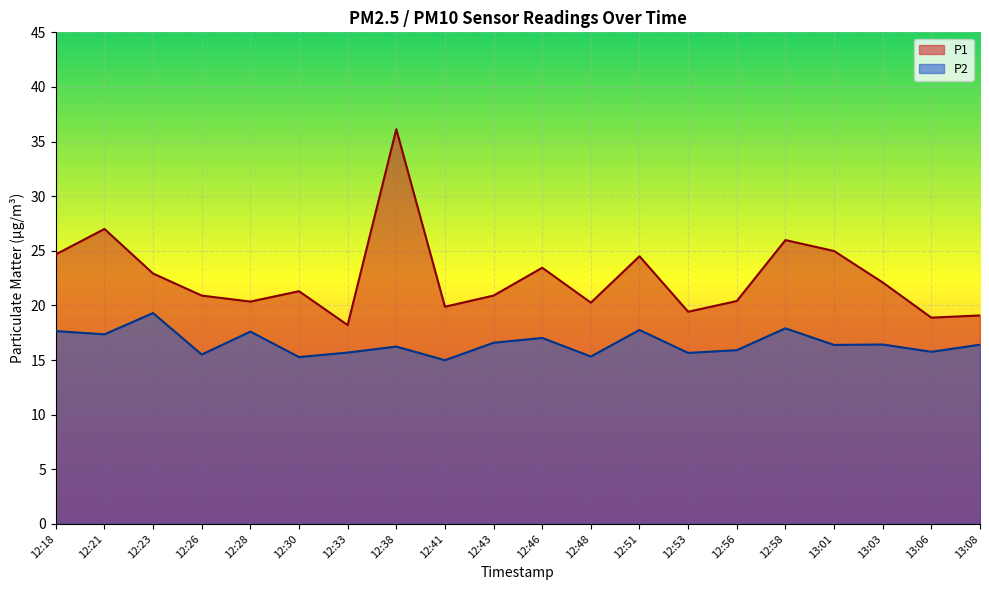

What is the label of the 2nd point from the left?

12:21